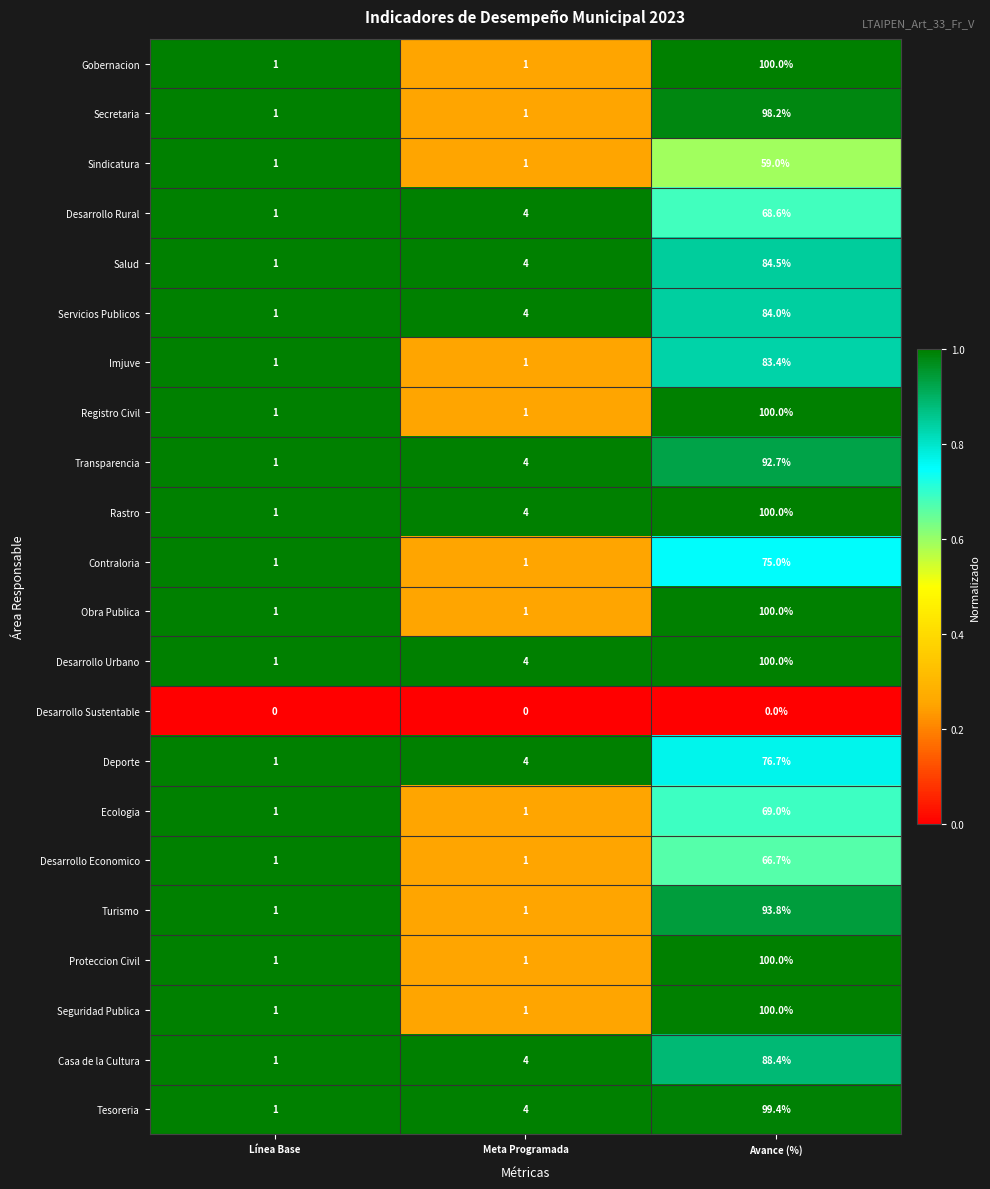

List the labels in order of Desarrollo Urbano value, smallest first.

Línea Base, Meta Programada, Avance (%)